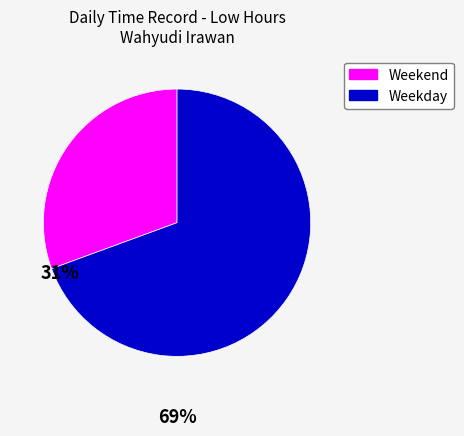

Does any single category account for the majority?

Yes